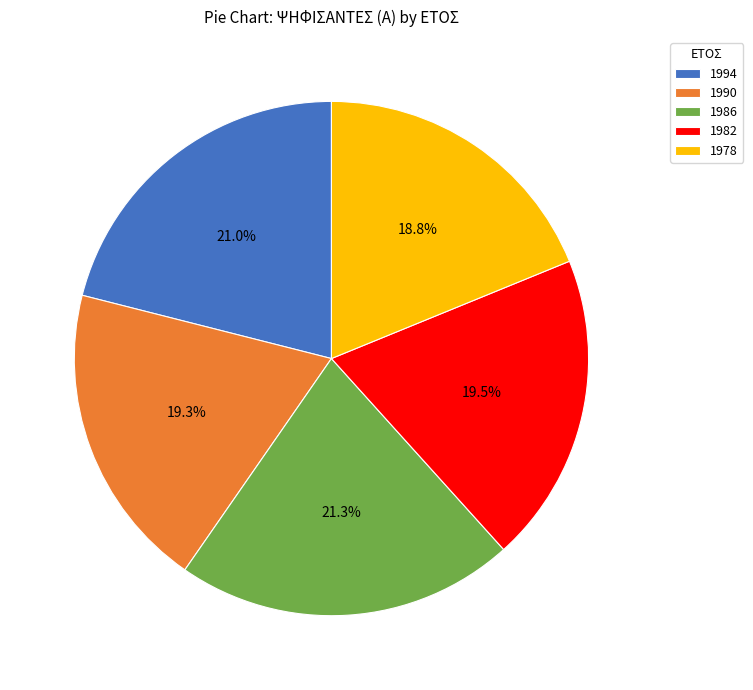

To the nearest percent, what is the difference between the largest and smallest slice percentages?

3%